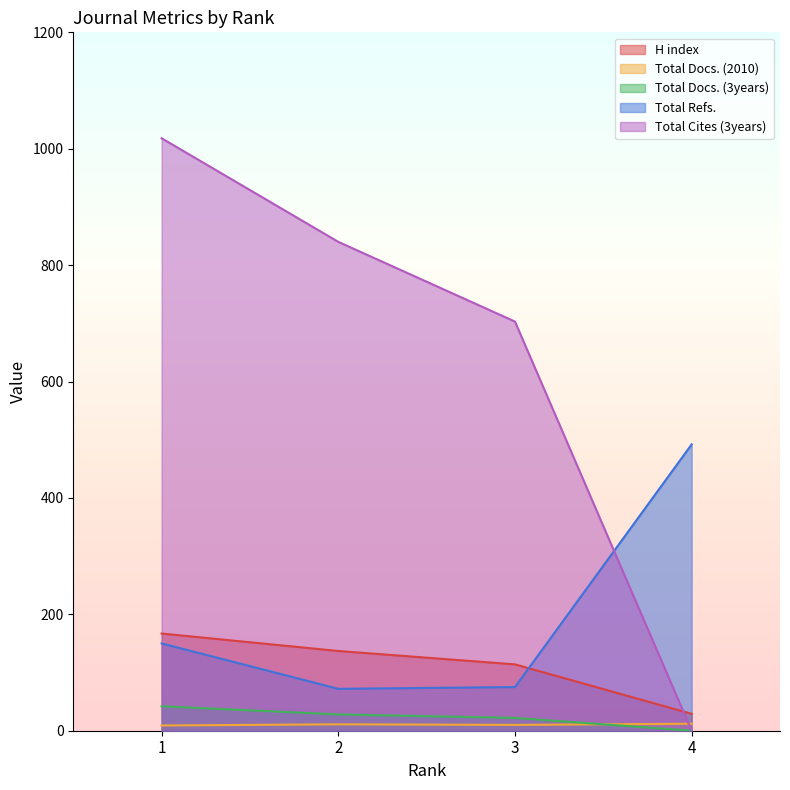

The value of Total Docs. (3years) at 2 is 28. True or false?

True